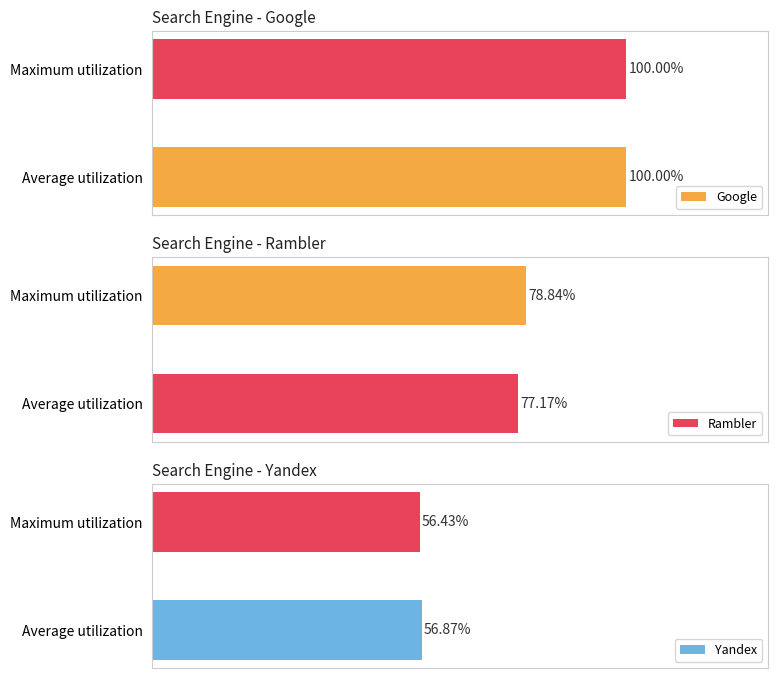

What is the sum of all Yandex values?

113.3